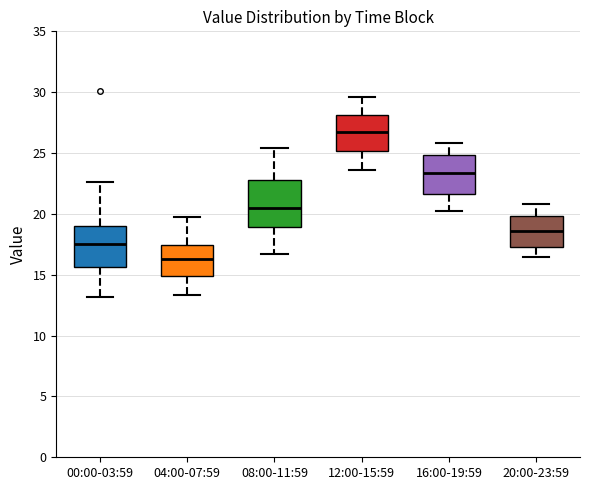

Where does the median line of the box for 16:00-19:59 sit on the y-axis? The values are not printed on the chart, so give them approximately, as read against the axis.

23.5